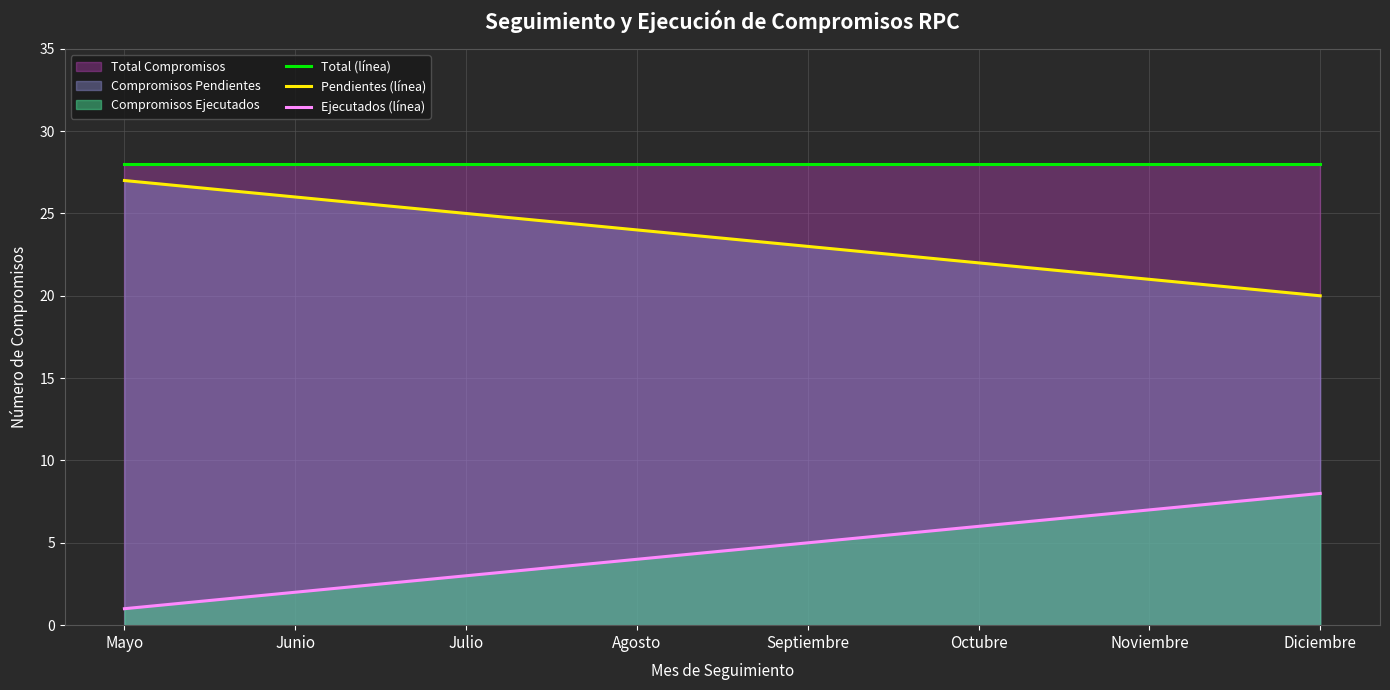

At how many categories does at least one series exceed 5?

8